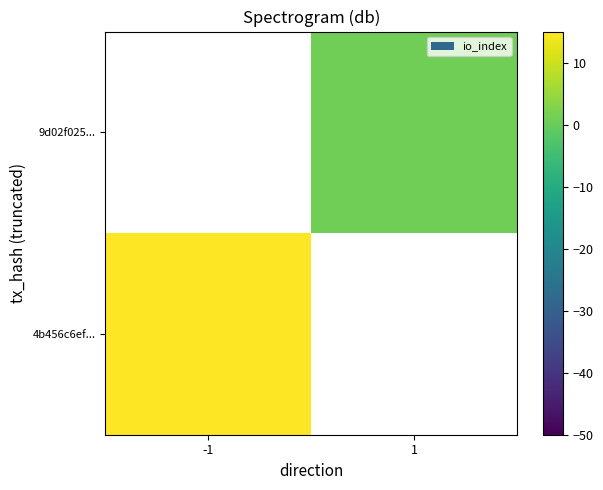

What is the greatest value displayed?

67.0